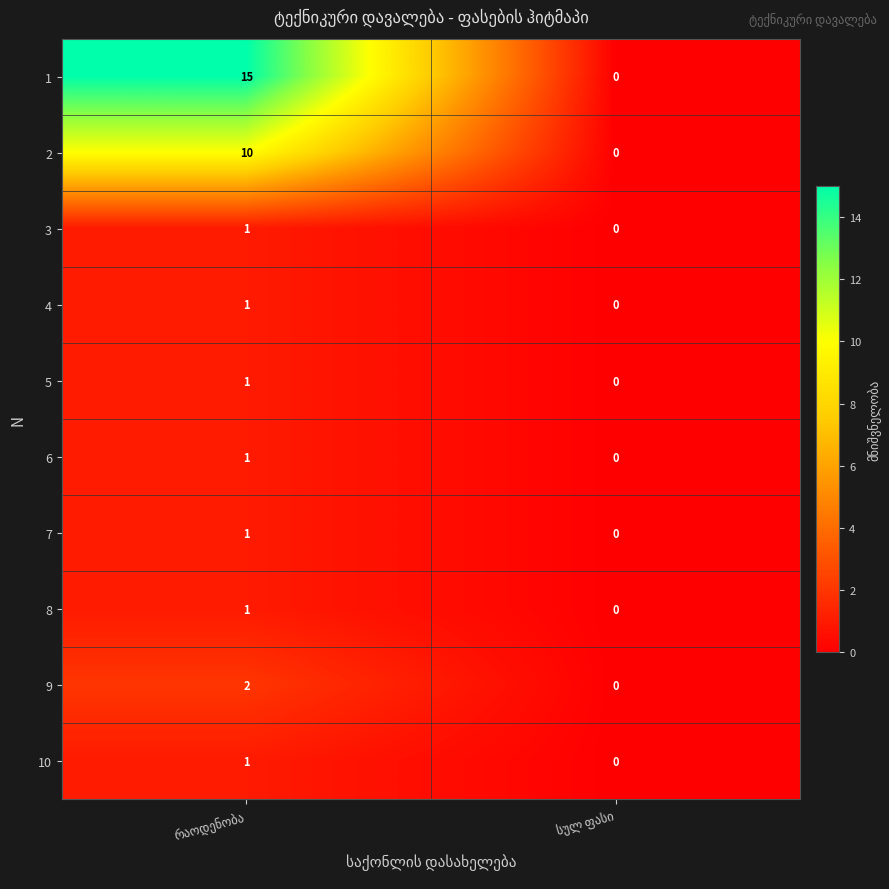

How many categories are shown in the chart?

2